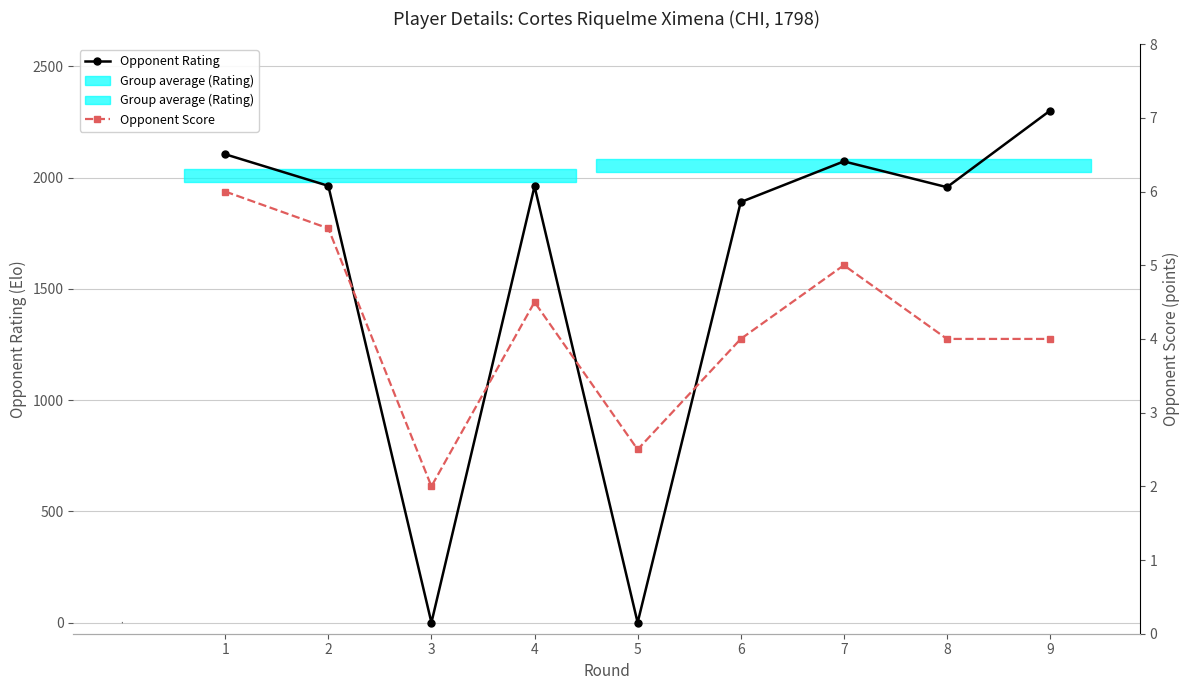

Does the chart display data point markers on the line(s)?

Yes